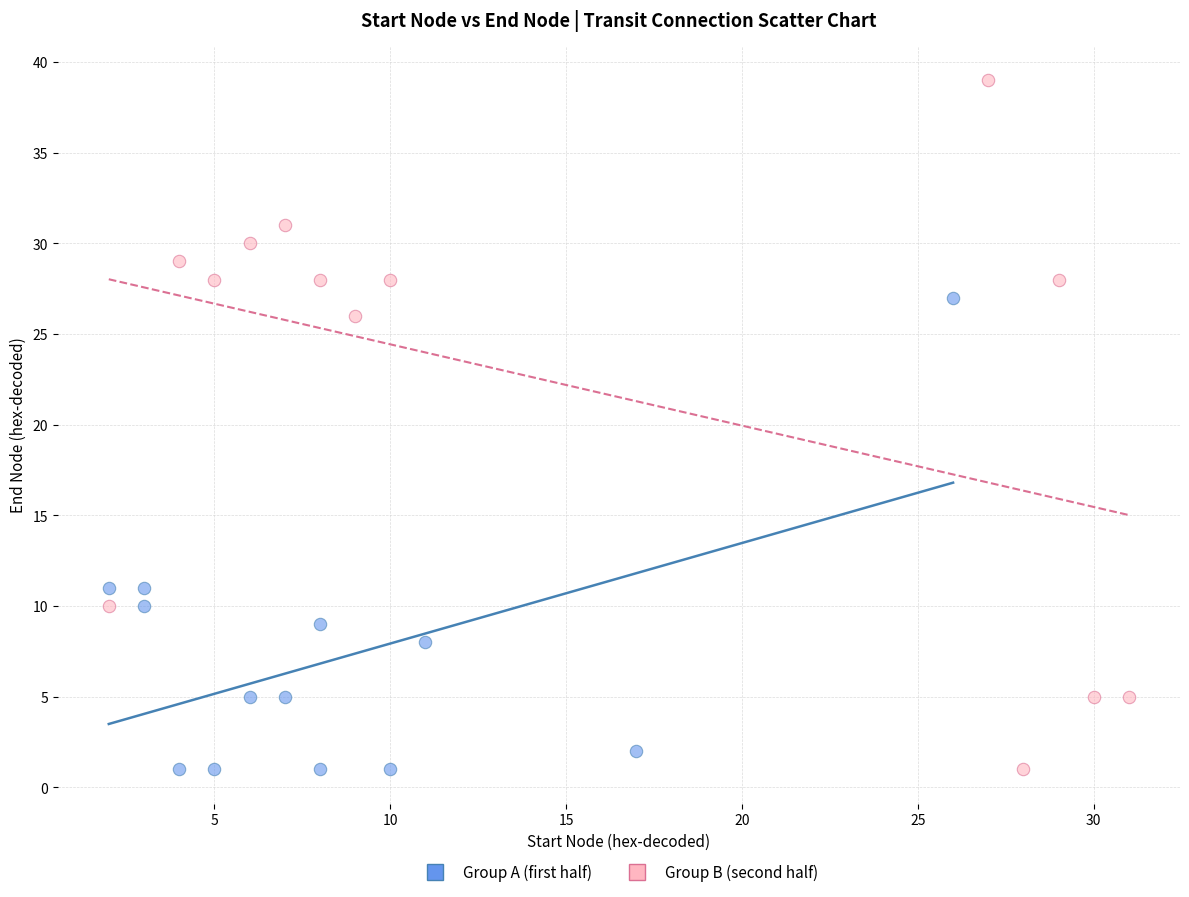

Which series has the largest Y range (max minus min)?

Group B (second half)